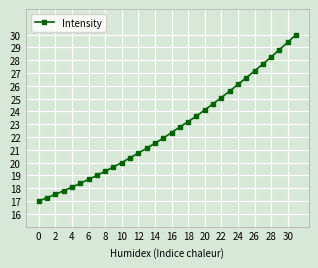

What is the sum of all values?

723.9